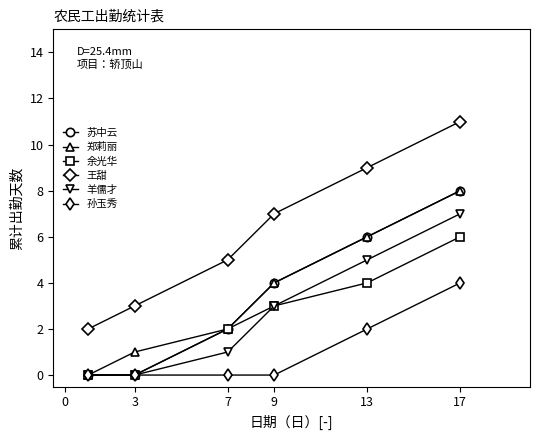

What are all the series names shown in the legend?

苏中云, 郑莉丽, 余光华, 王甜, 羊儒才, 孙玉秀